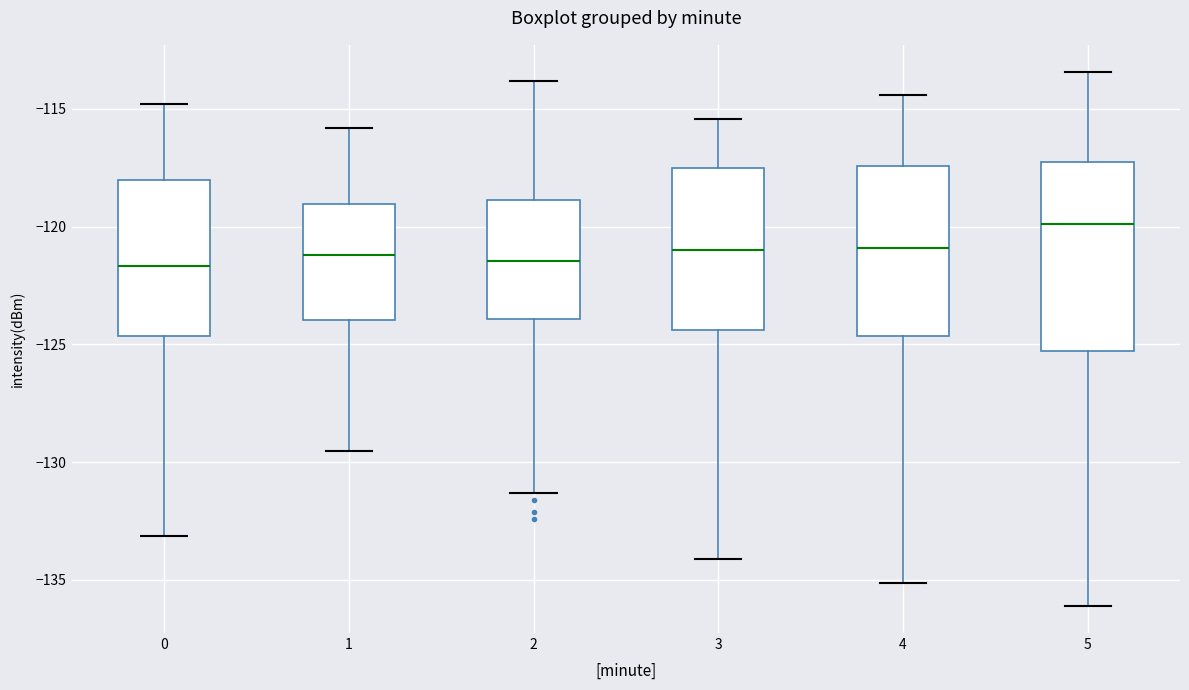

Reading left to right, transcribe this box plot: for each box, give where its median line is, the range the box spans, and where its two whiskers end, as read against the y-axis. The values are not printed on the chart, so give them approximately, as read against the axis.

0: median -121.5, box -124.5 to -118.0, whiskers -133.0 to -115.0
1: median -121.0, box -124.0 to -119.0, whiskers -129.5 to -116.0
2: median -121.5, box -124.0 to -119.0, whiskers -131.5 to -114.0
3: median -121.0, box -124.5 to -117.5, whiskers -134.0 to -115.5
4: median -121.0, box -124.5 to -117.5, whiskers -135.0 to -114.5
5: median -120.0, box -125.5 to -117.0, whiskers -136.0 to -113.5